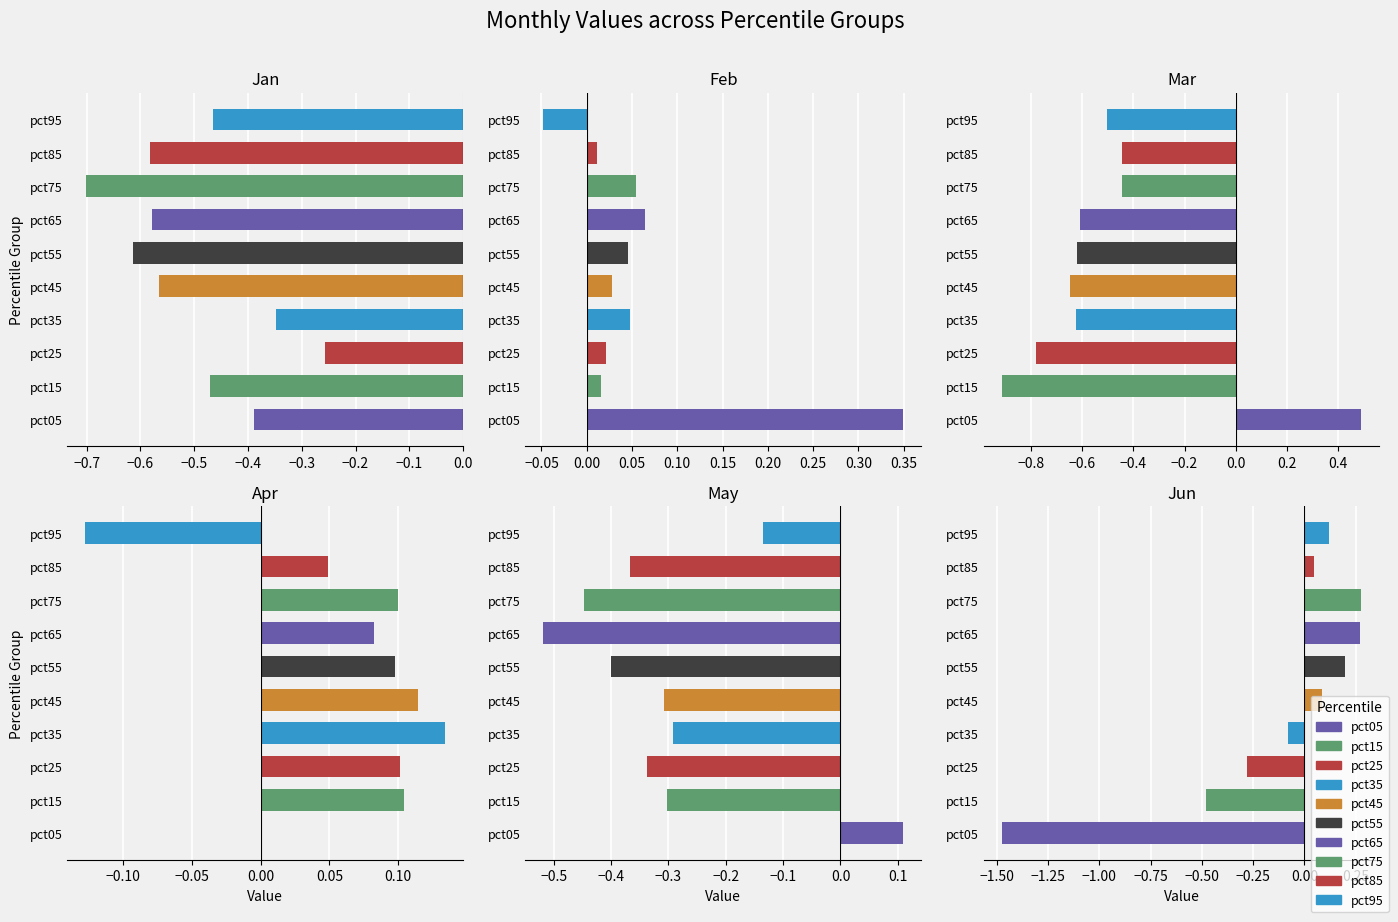

The value of May at pct25 is -0.5. True or false?

False